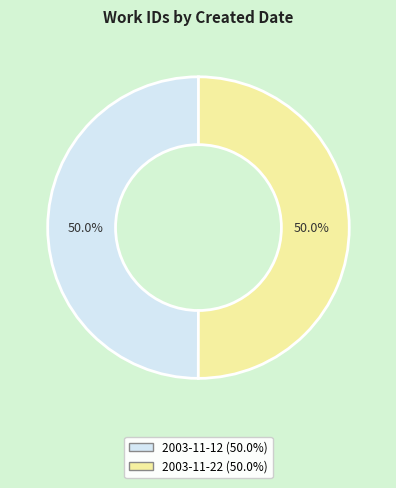

What percentage is the 2003-11-12 slice, to the nearest percent?

50%